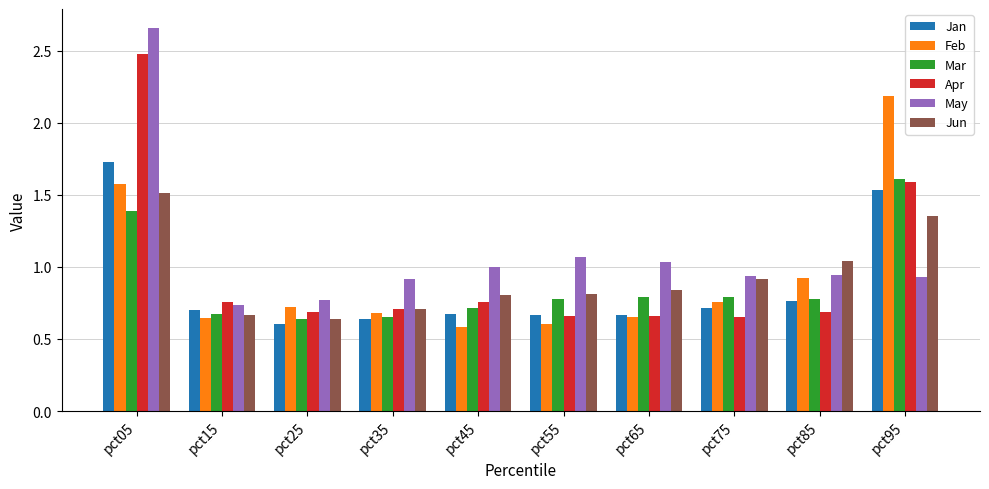

At which category is the sum across all series the highest?

pct05